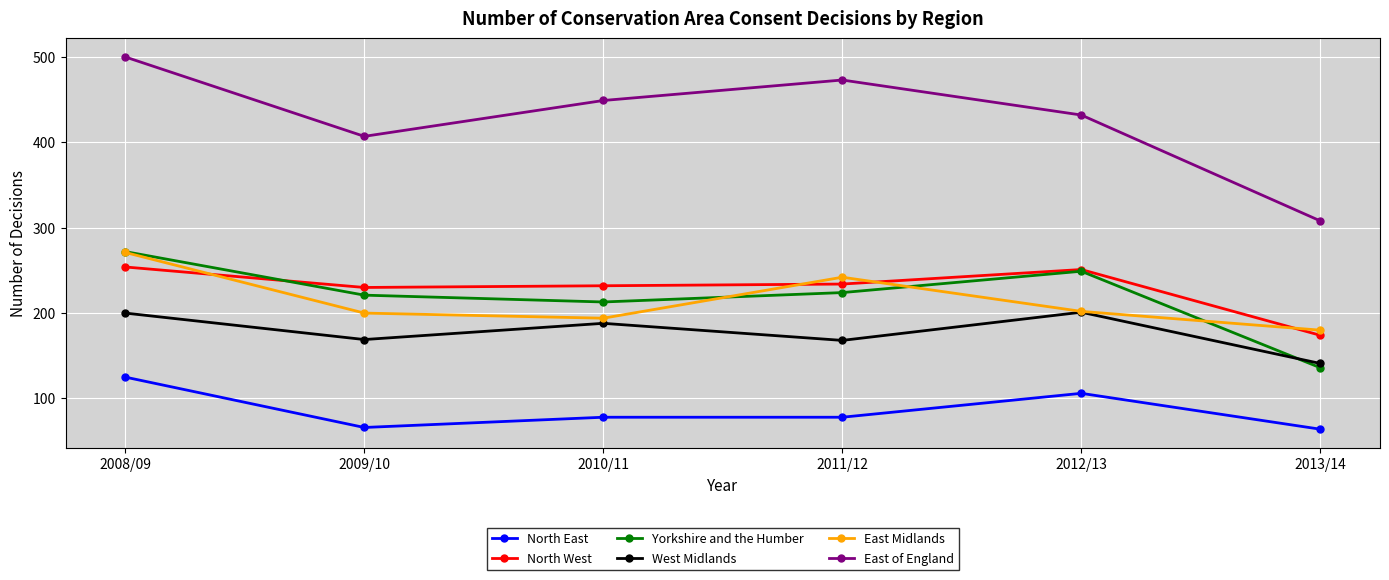

True or false: North West has a value of 234 at 2011/12.

True